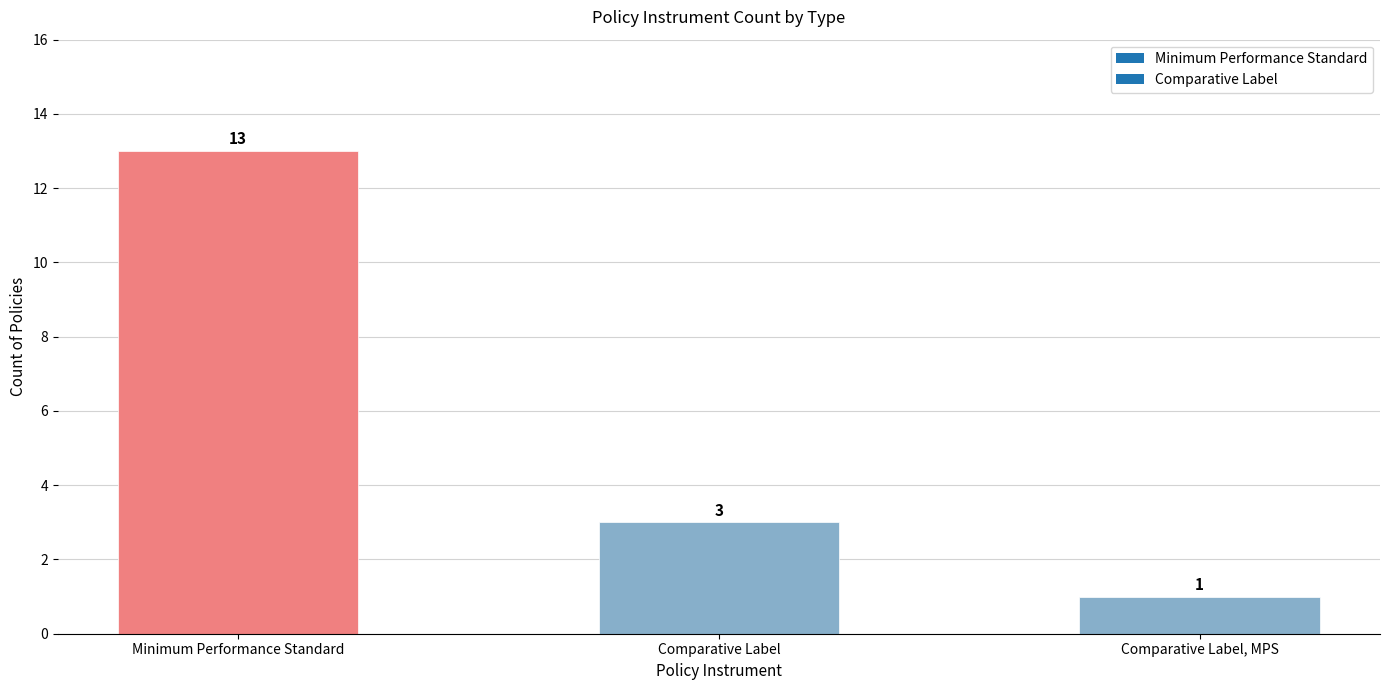

Is it true that the value at Comparative Label is 1?

False